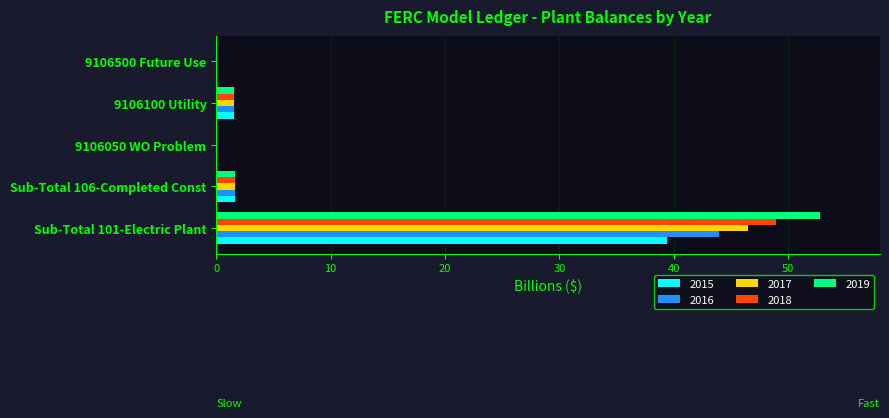

What is the average value of the 2016 series?

9.5